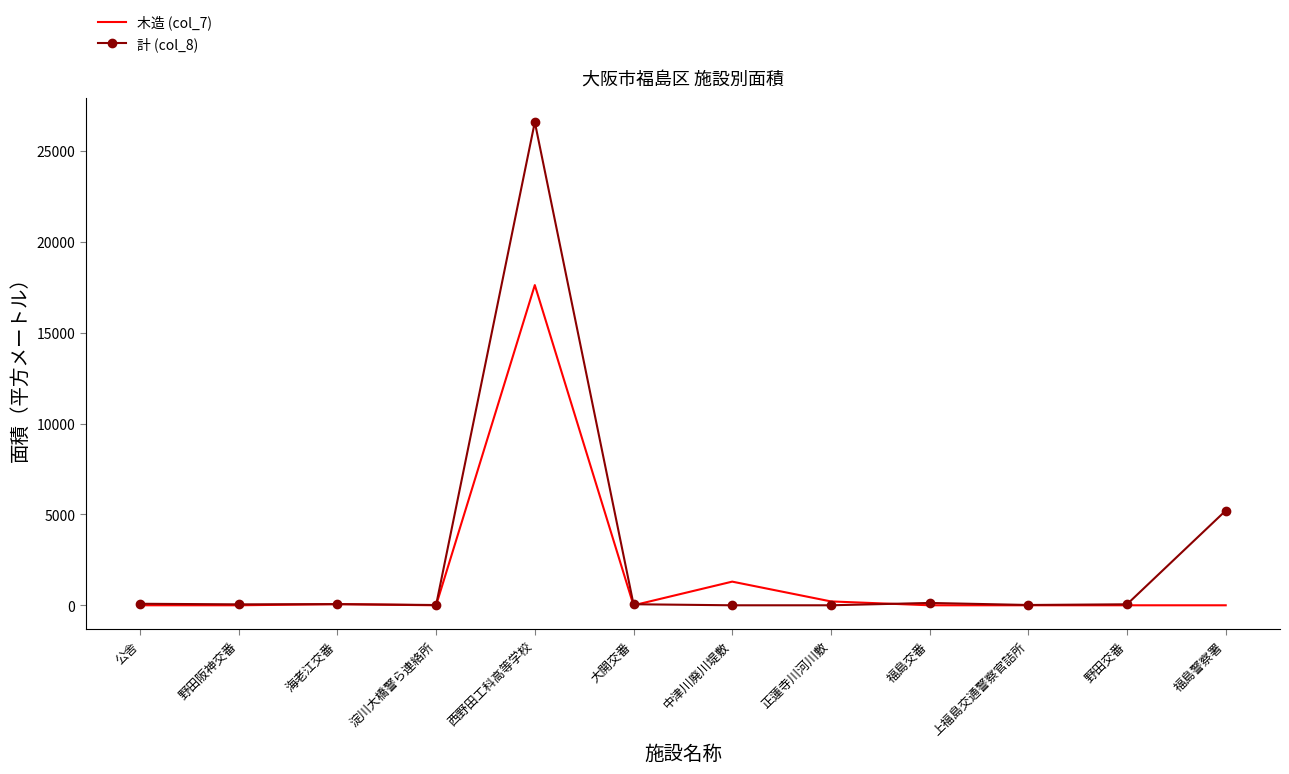

List the series in order of their peak value, lowest first.

木造 (col_7), 計 (col_8)